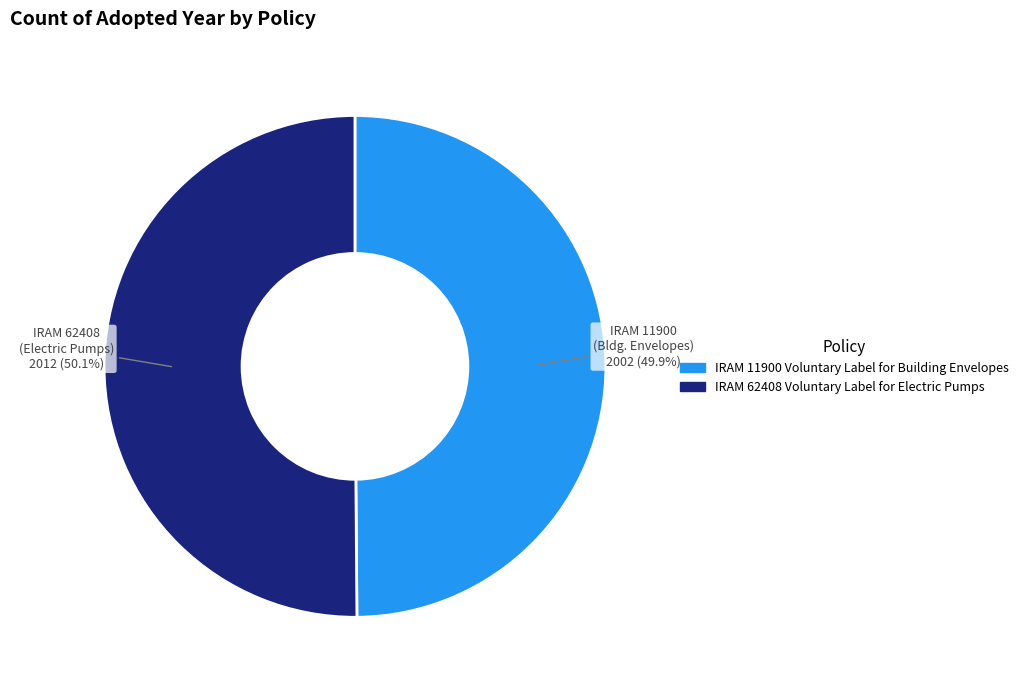

Does any single category account for the majority?

Yes